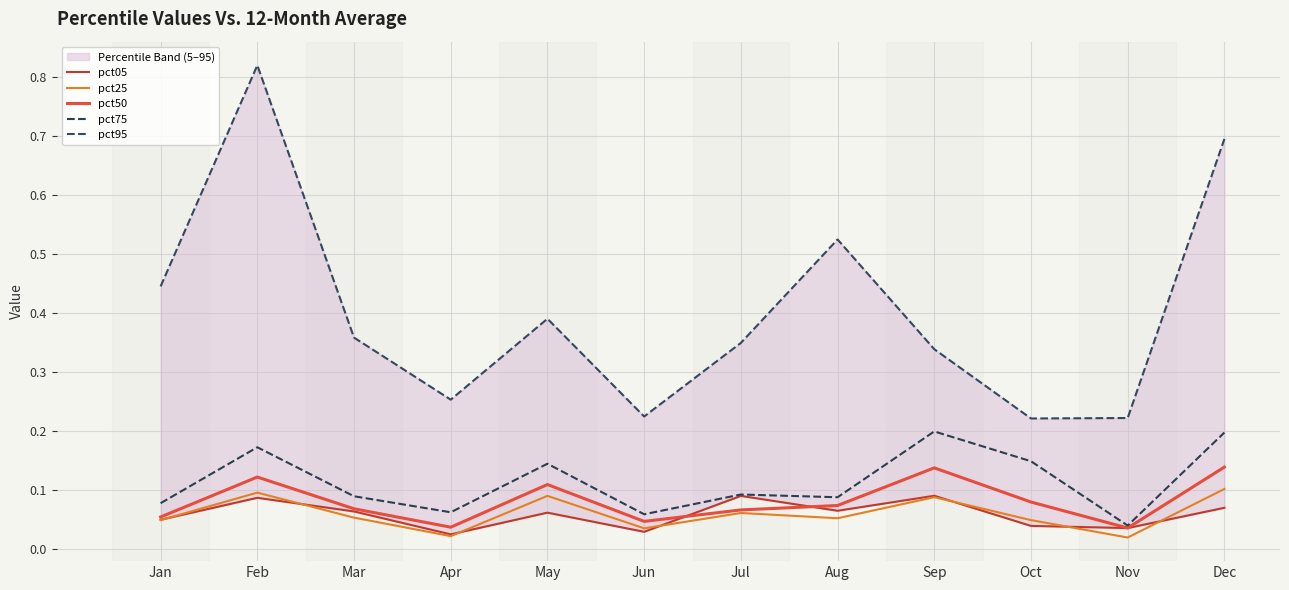

How many interior local valleys does the pct05 series have?

4